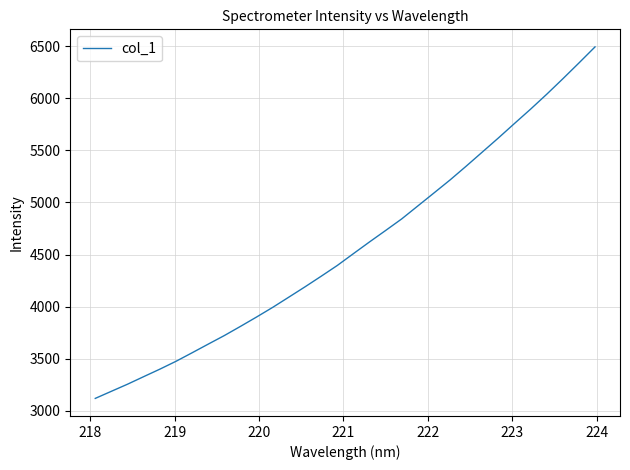

What is the minimum value shown in the chart?

3120.3